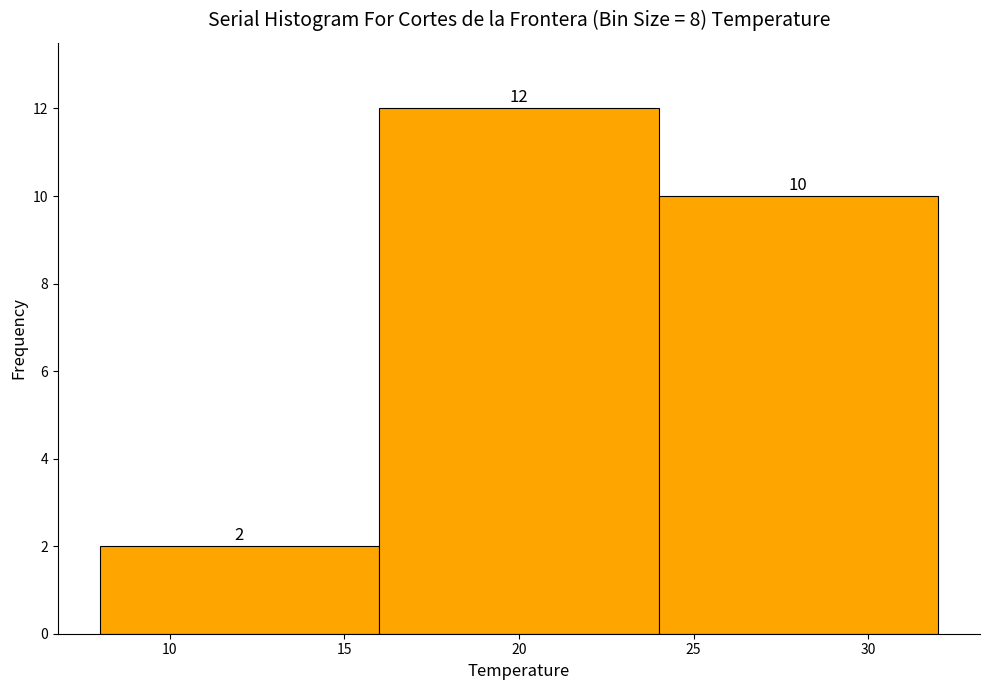

Reading left to right, list every bar in this chart as the range it spans on the x-axis followed by its height.

8 to 16: 2
16 to 24: 12
24 to 32: 10